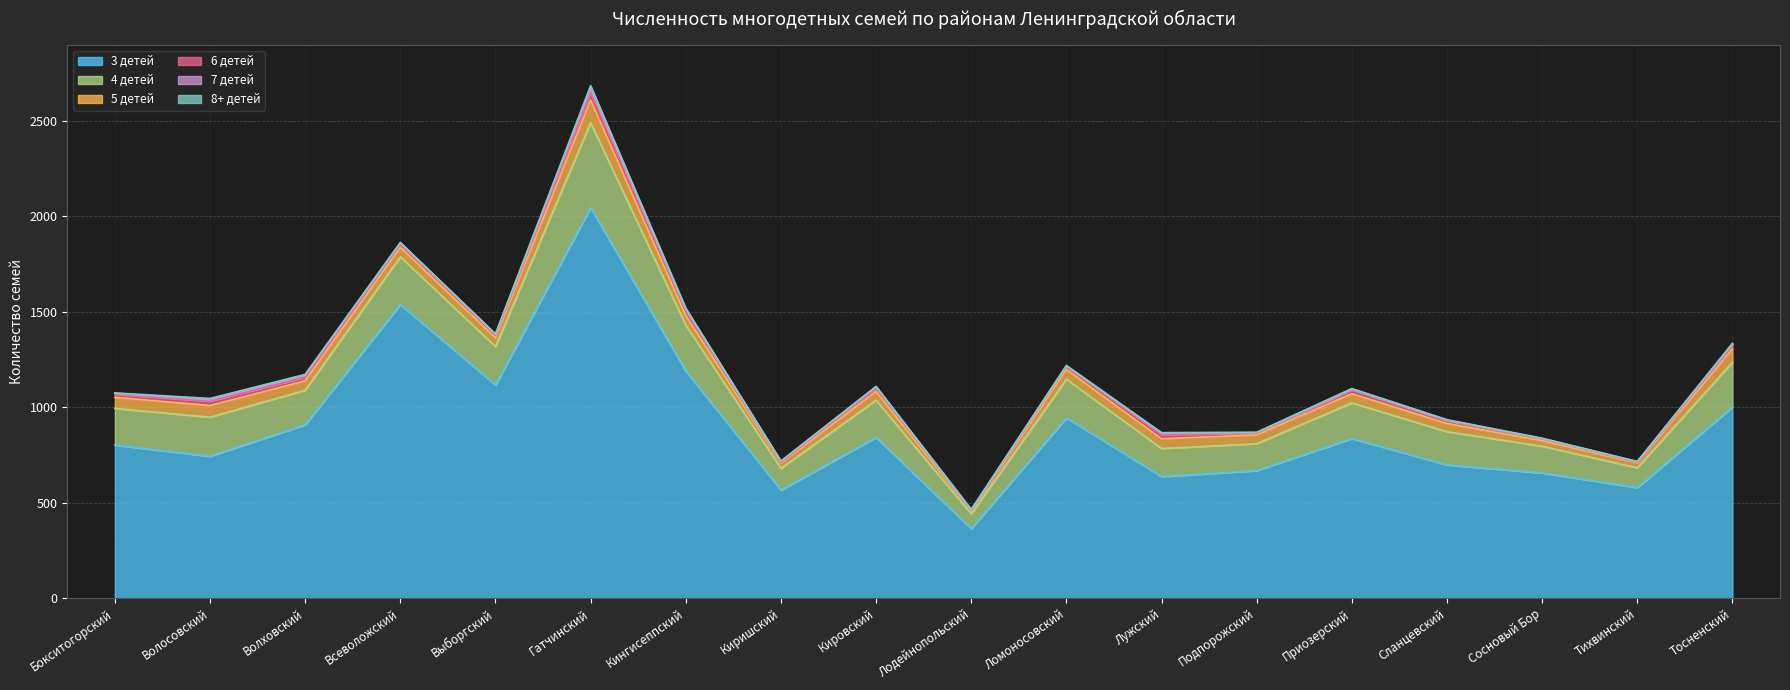

Between Тихвинский and Сосновый Бор, which is larger?

Сосновый Бор